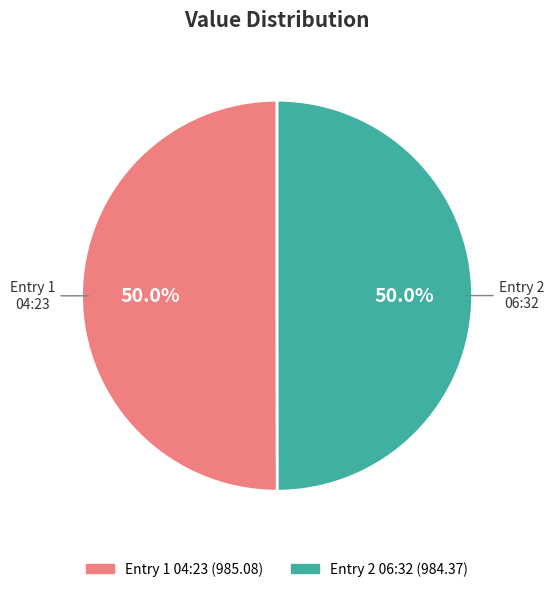

Which slice is the smallest?

2023-05-09T06:32:24.290Z